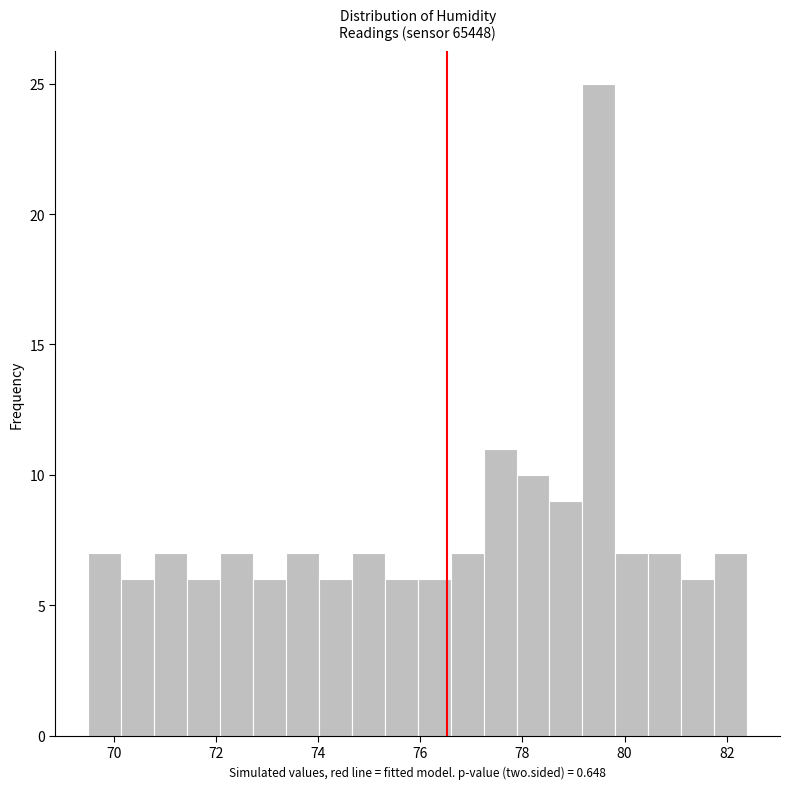

Around what value on the x-axis is the tallest bar? Give the approximate position of its centre, as read against the axis.

79.4